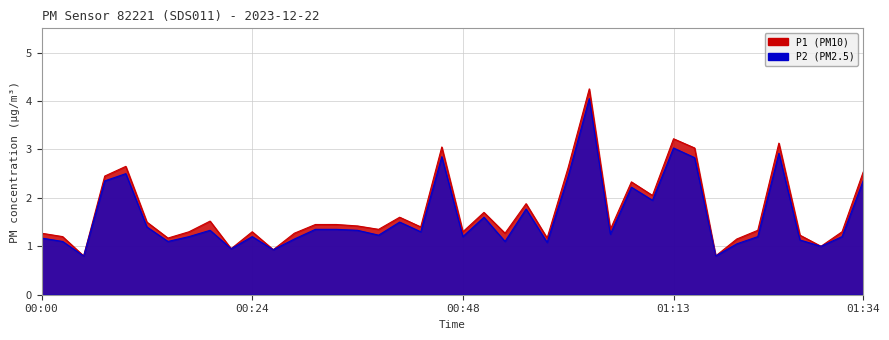

Read the P2 value at 00:48.

1.2